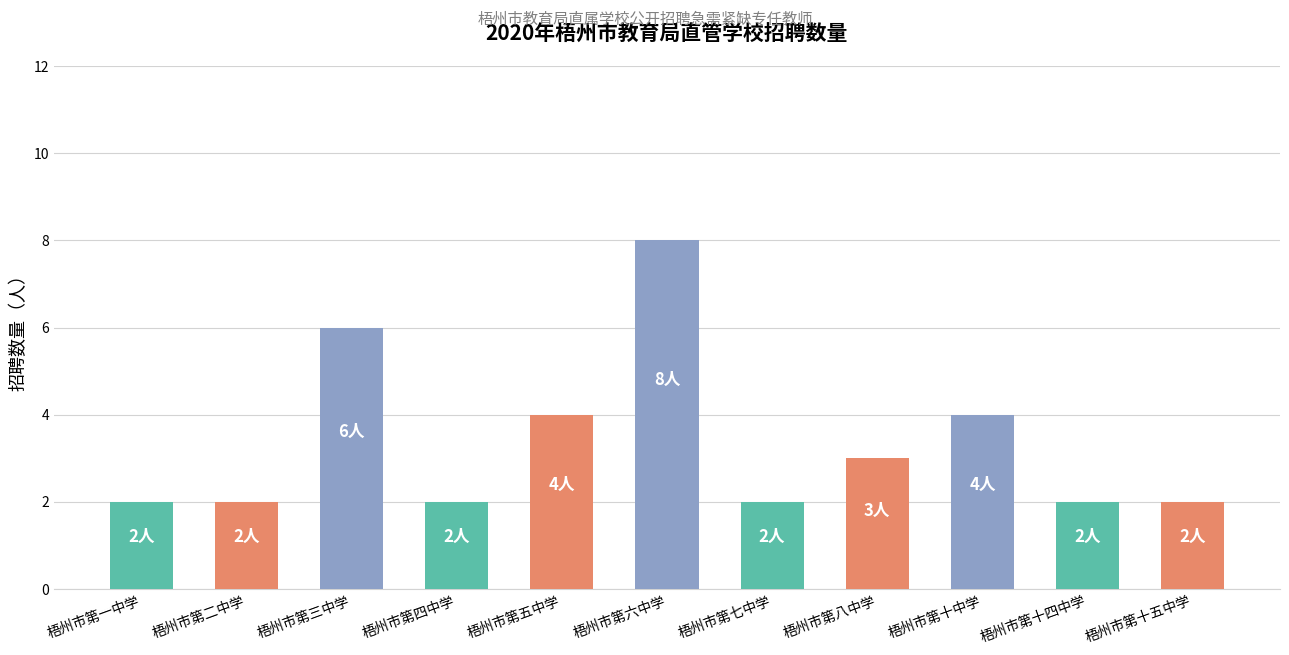

What is the label of the 11th bar from the left?

梧州市第十五中学